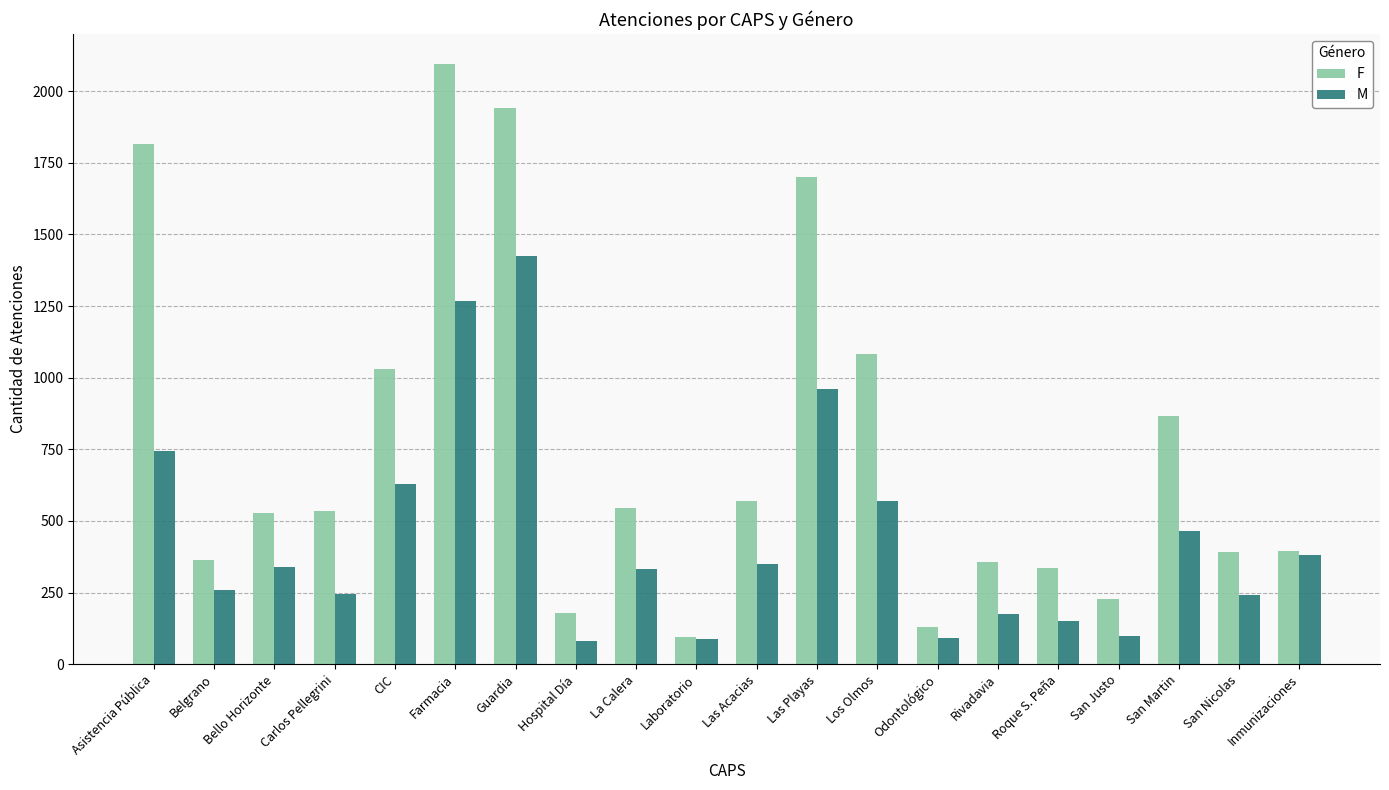

Which series has the widest spread of values?

F